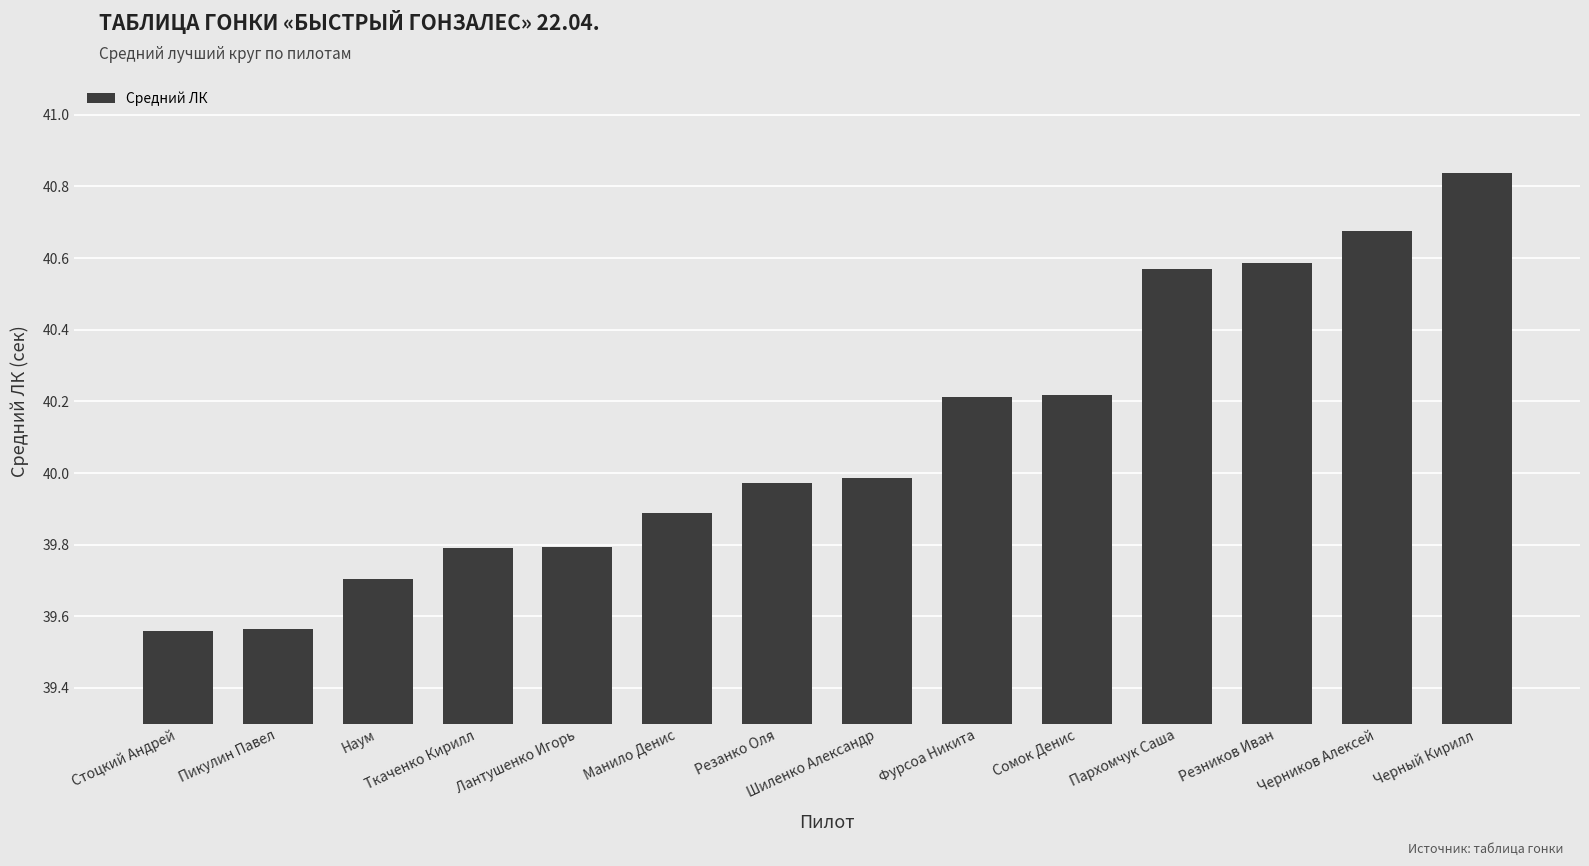

What is the difference between the maximum and minimum values?

1.3